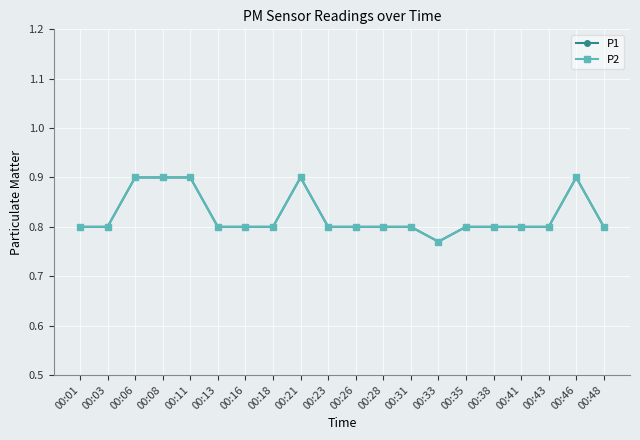

How many lines are shown in the chart?

2